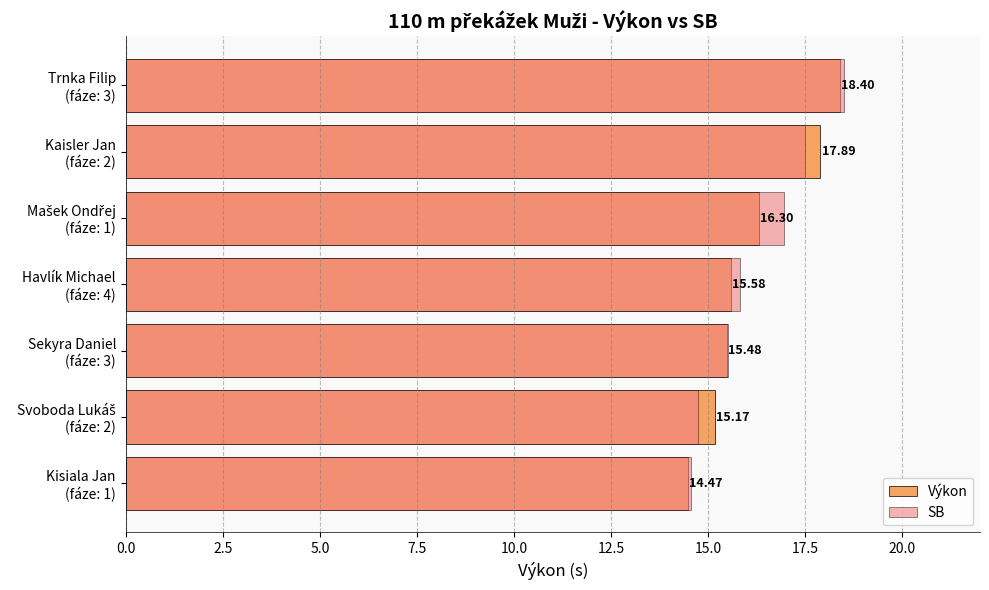

How many bars are there in each group?

2